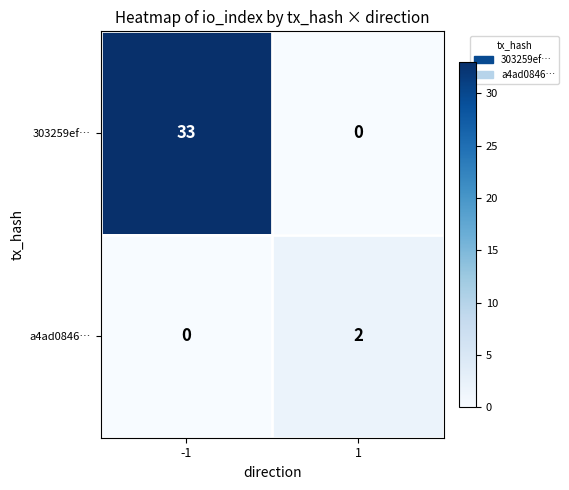

Reading left to right, transcribe all the data shown in this chart.

303259ef…: 33	0
a4ad0846…: 0	2